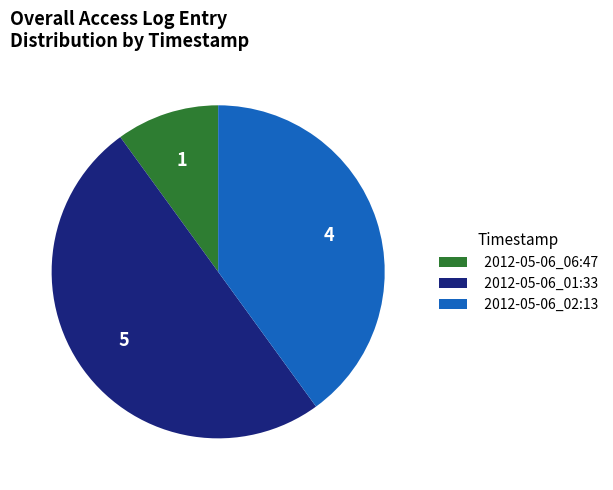

What is the ratio of the value at 2012-05-06_02:13 to the value at 2012-05-06_01:33?

0.8